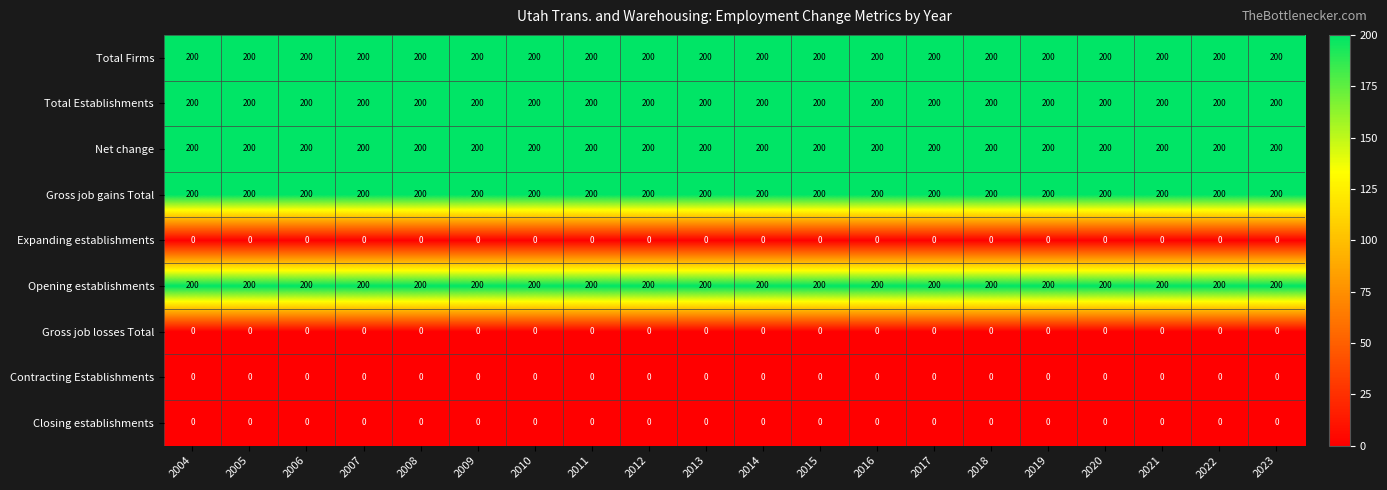

What is the difference between the highest and lowest values at 2009?

200